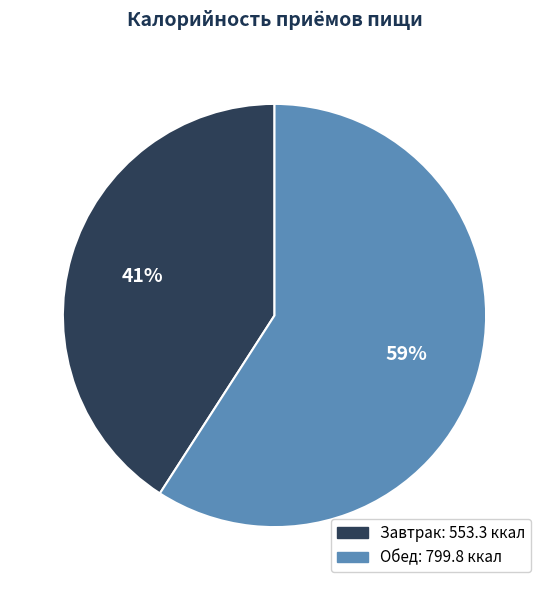

Is the sum of Обед and Завтрак greater than half?

Yes